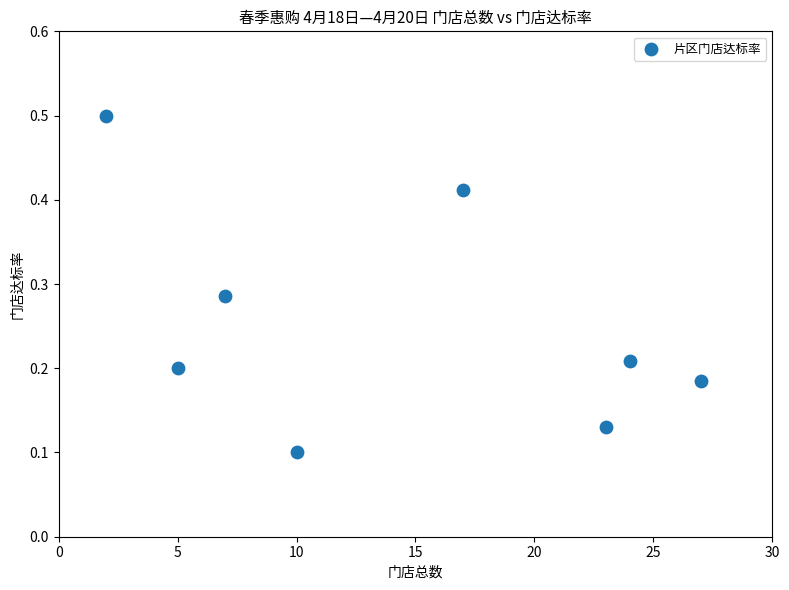

What is the average X value?

14.4